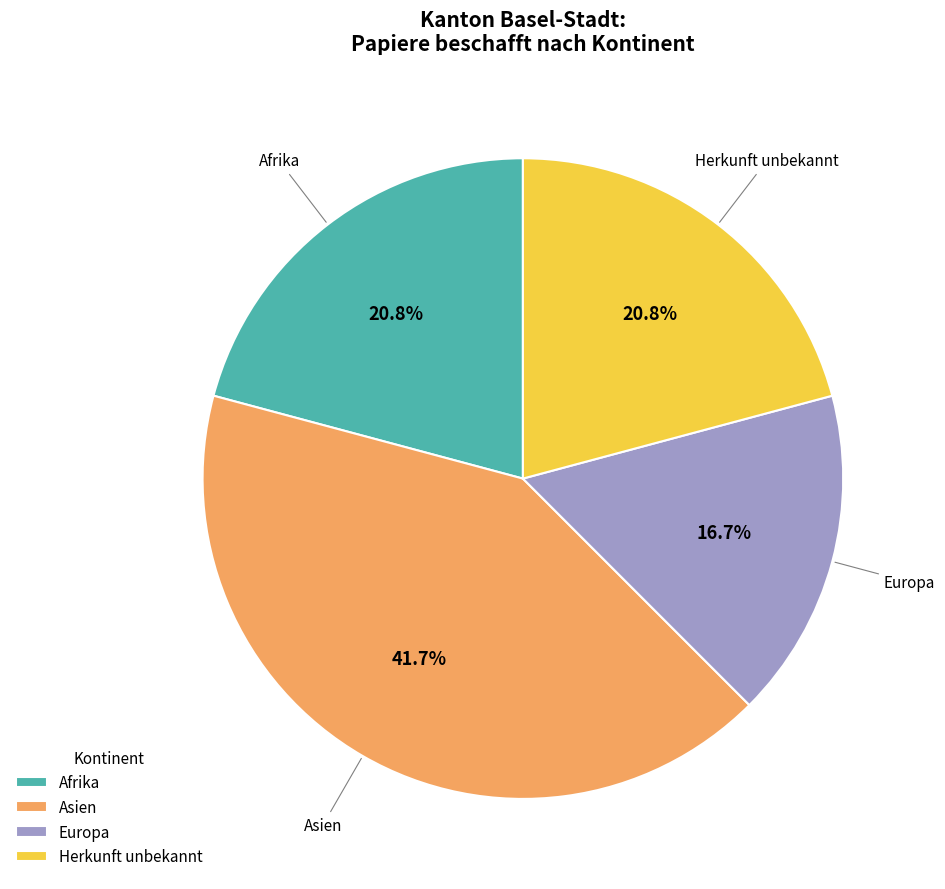

Is Europa the majority of the pie?

No